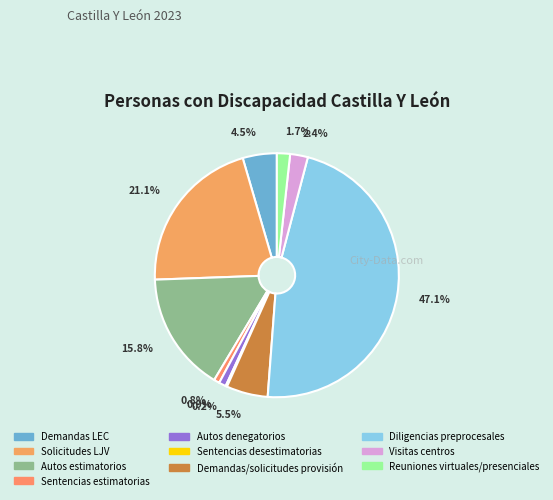

To the nearest percent, what is the difference between the largest and smallest slice percentages?

47%